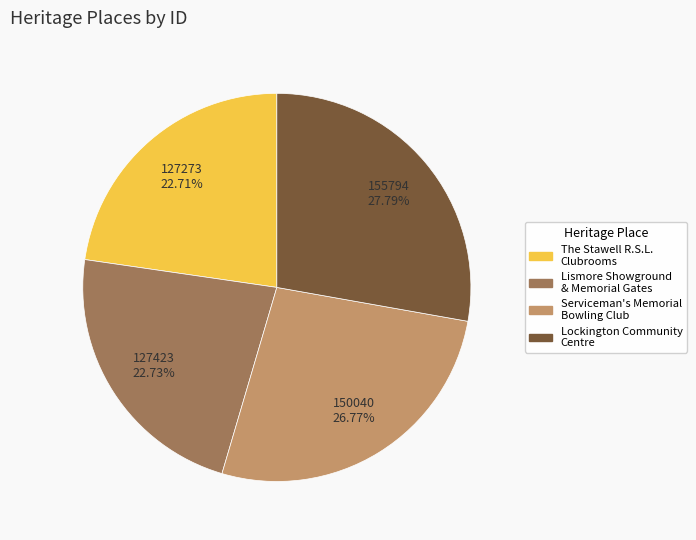

Is there any slice that represents more than half of the pie?

No